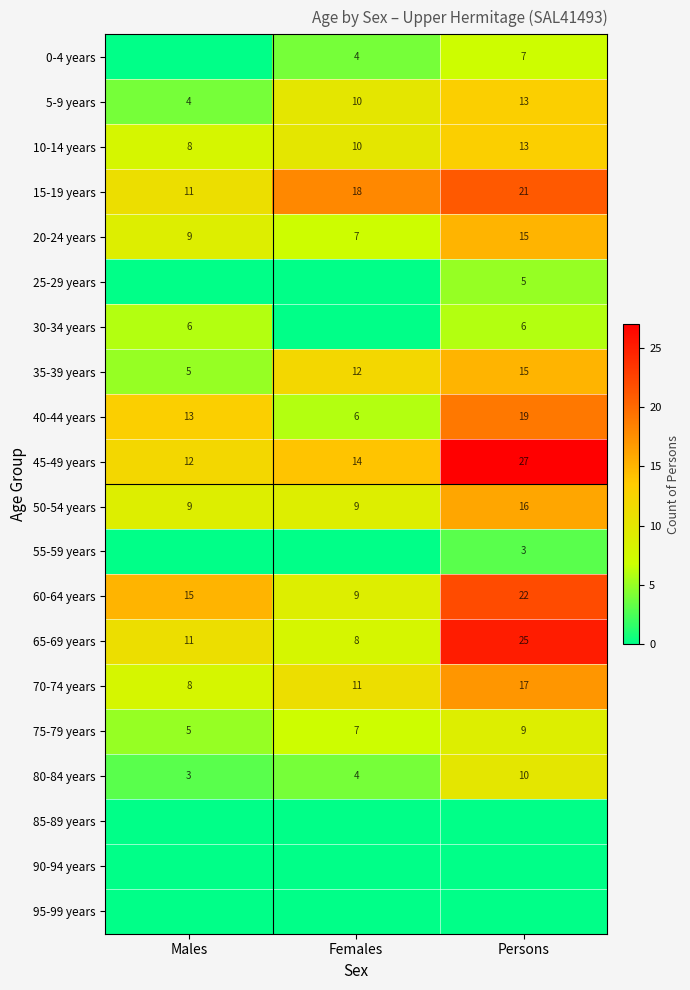

What is the greatest value displayed?

27